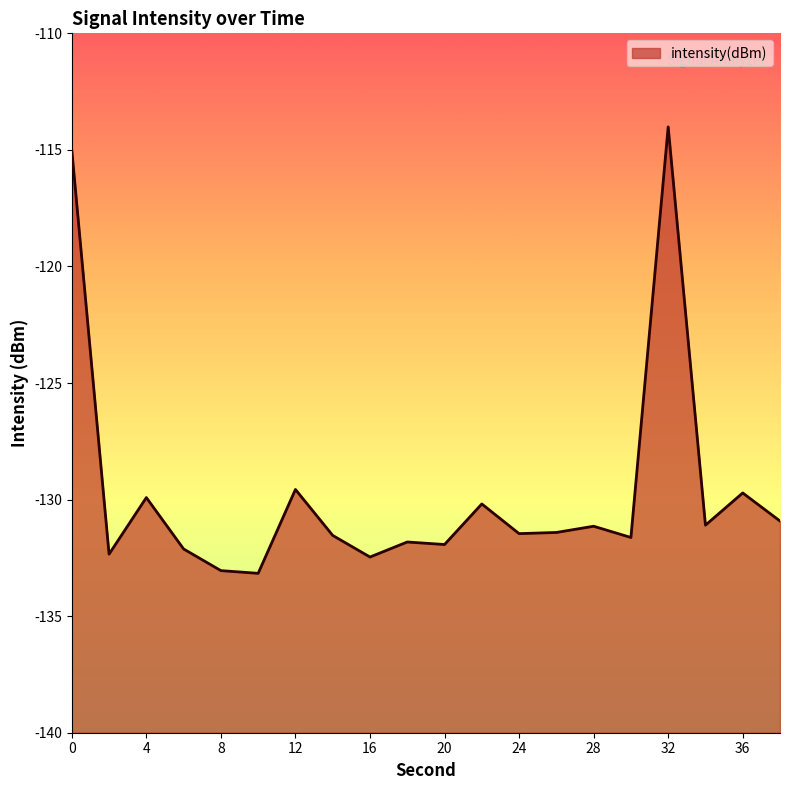

Rank the categories by value from highest to lowest.

32, 0, 12, 36, 4, 22, 38, 34, 28, 26, 24, 14, 30, 18, 20, 6, 2, 16, 8, 10